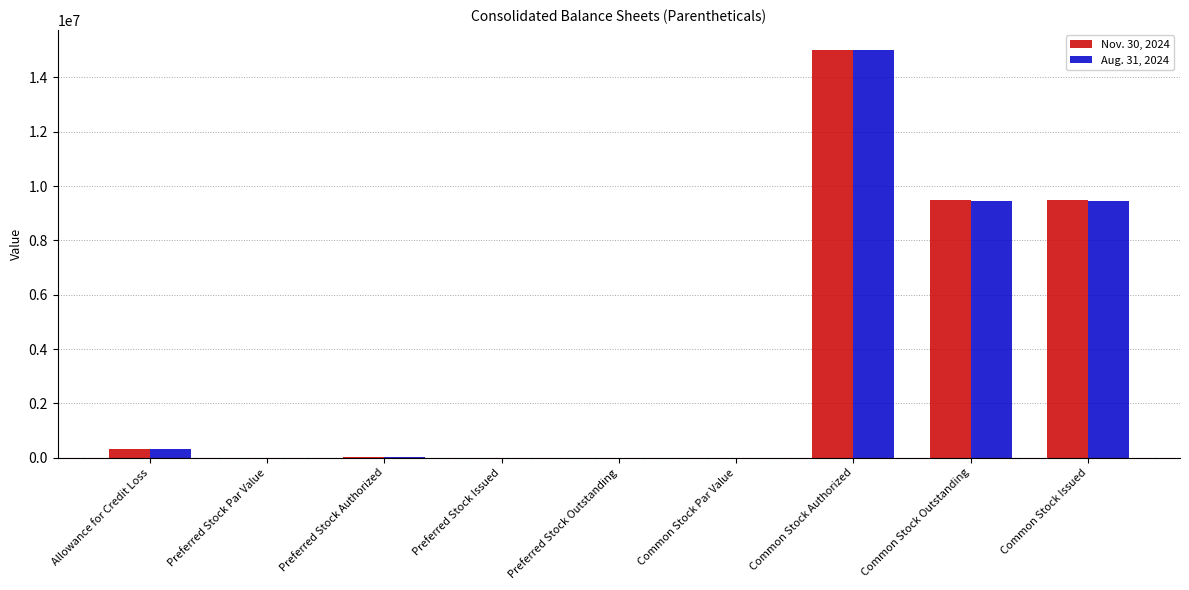

Between Preferred Stock Outstanding and Common Stock Outstanding, which series saw the biggest shift?

Nov. 30, 2024